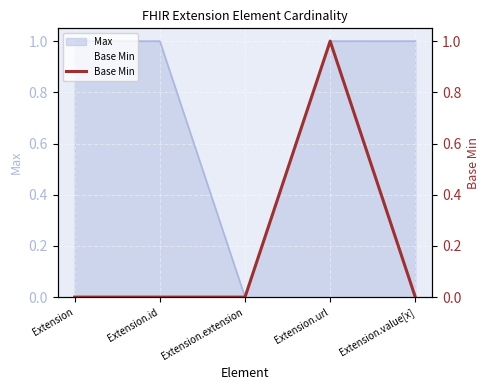

What position from the right is Extension.extension?

3